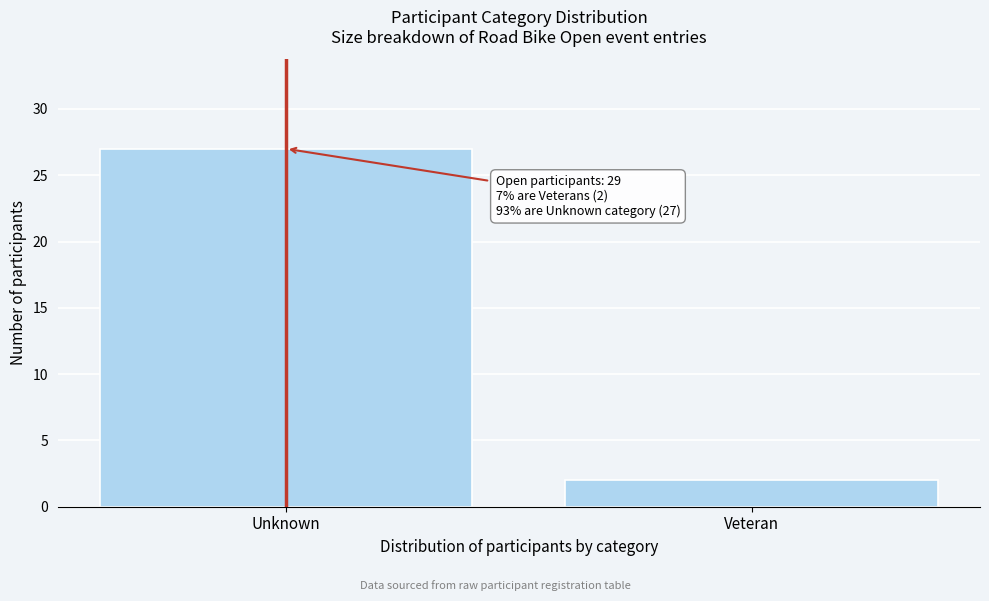

Reading right to left, list all the values displayed in this chart.

2	27